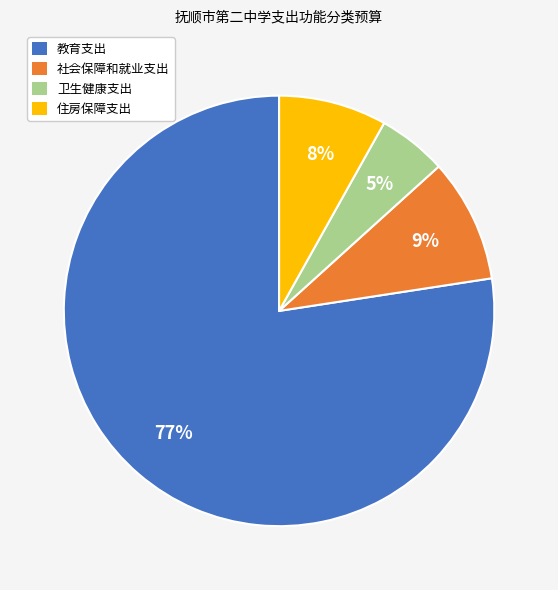

To the nearest percent, what is the combined percentage of 社会保障和就业支出 and 教育支出?

87%